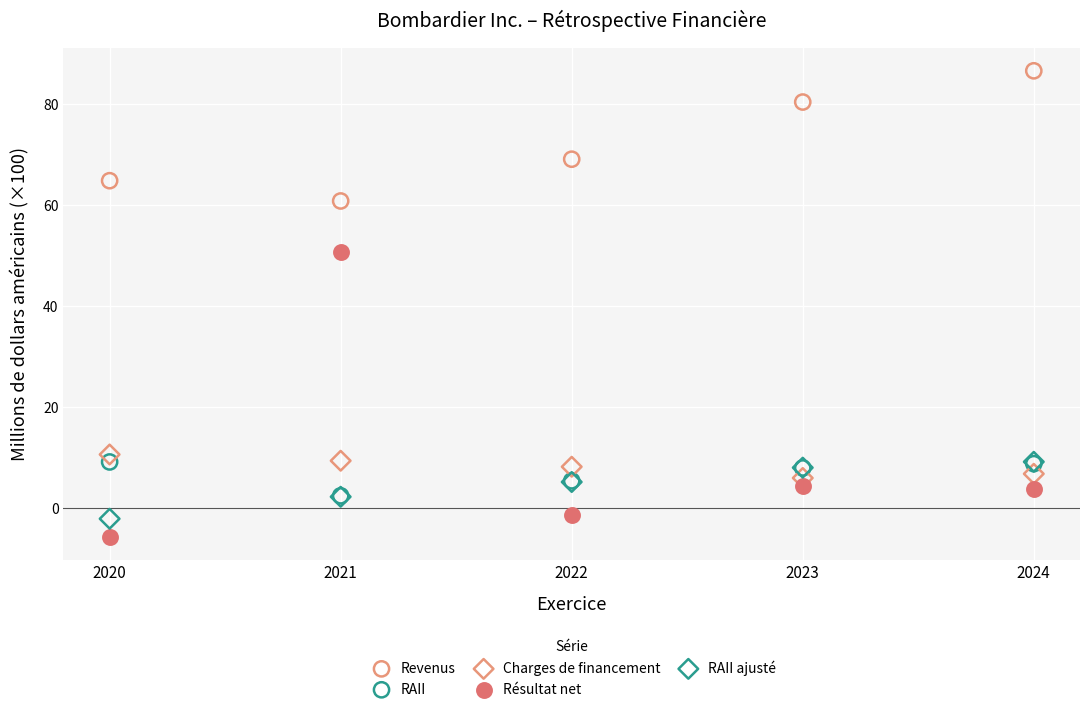

Across all series, what Y value is closest to 40?

50.7